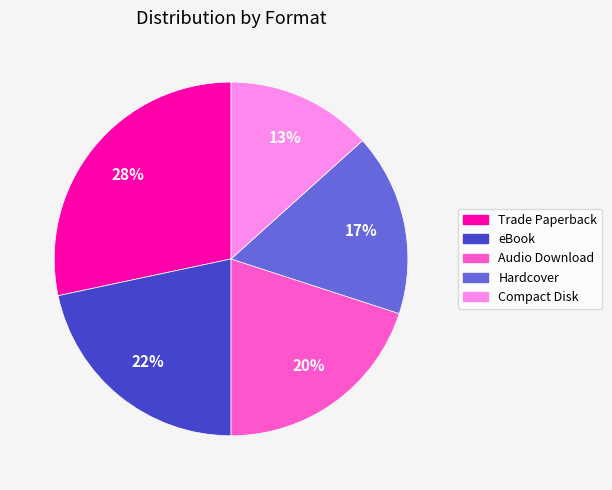

To the nearest percent, what is the difference between the largest and smallest slice percentages?

15%